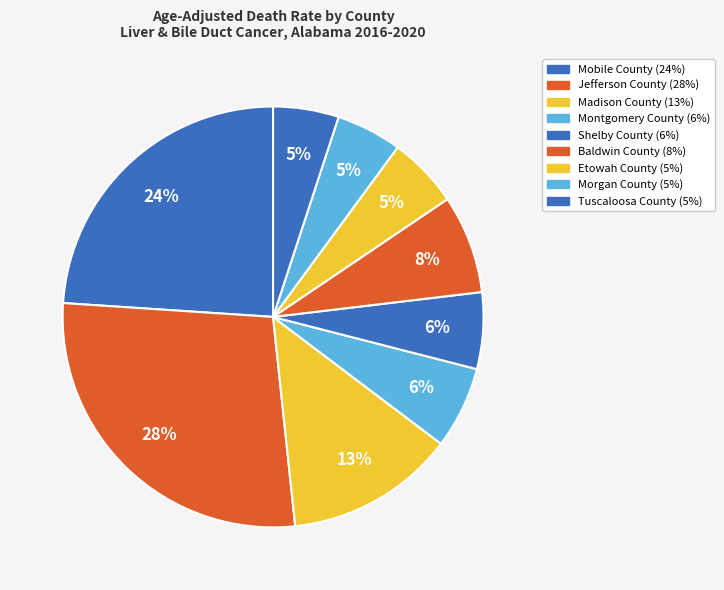

Is there a majority slice in this chart?

No